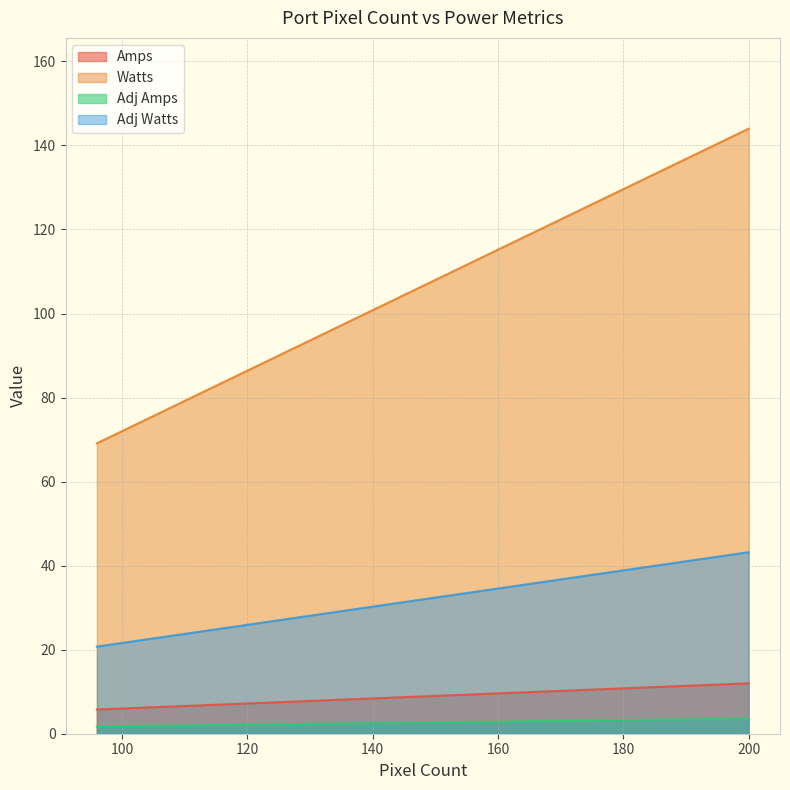

What is the sum of the Pixel Count values at Port 10 and Port 17?

296.0